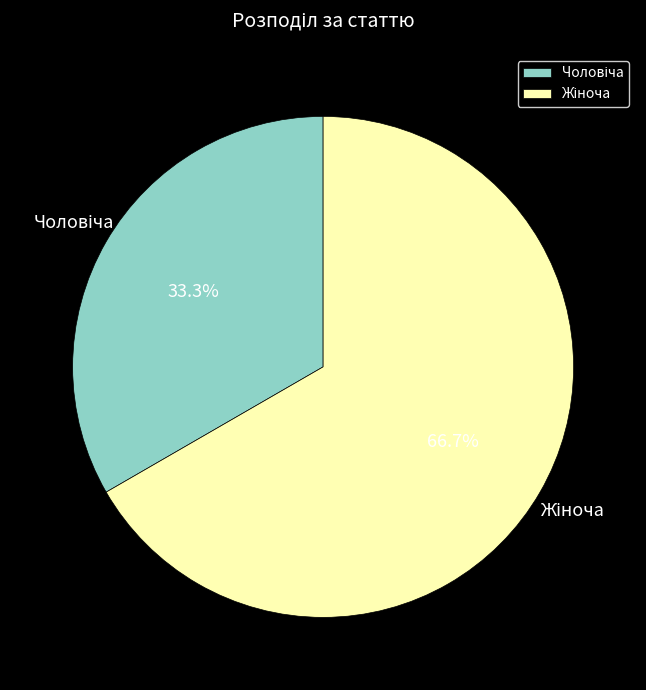

How many segments does this pie chart have?

2